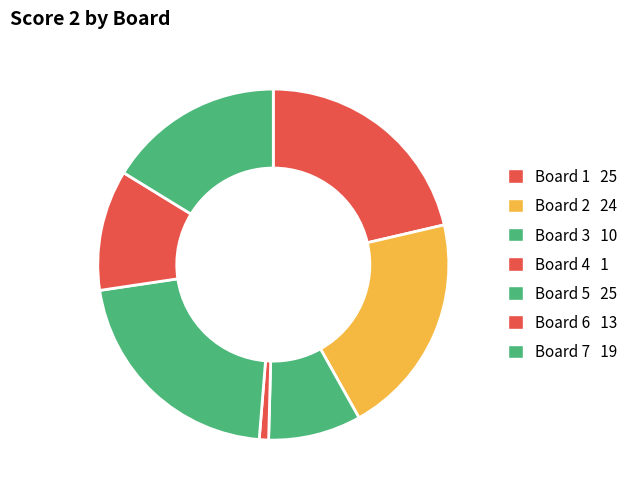

Does Board 1 account for over 50% of the chart?

No